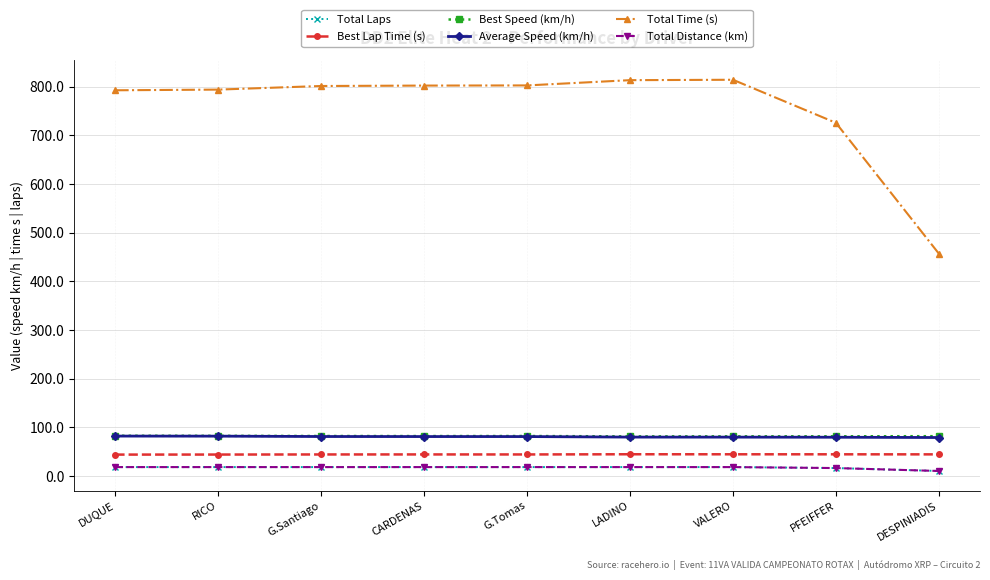

Is this an area chart (filled region under the line)?

No